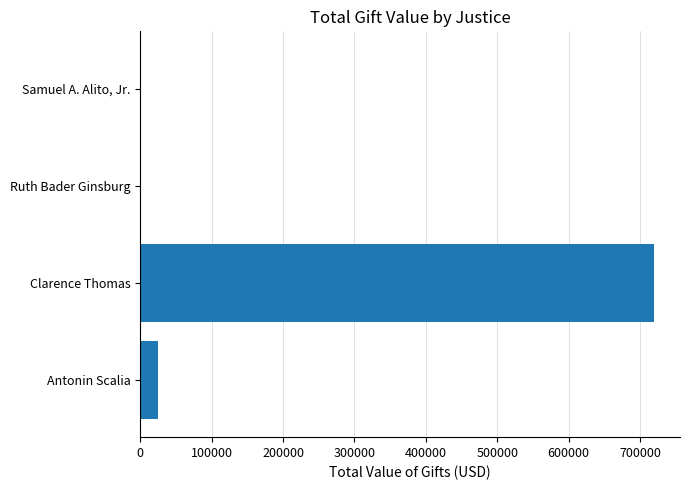

The chart shows a value of 0.0 at Samuel A. Alito, Jr.. True or false?

True